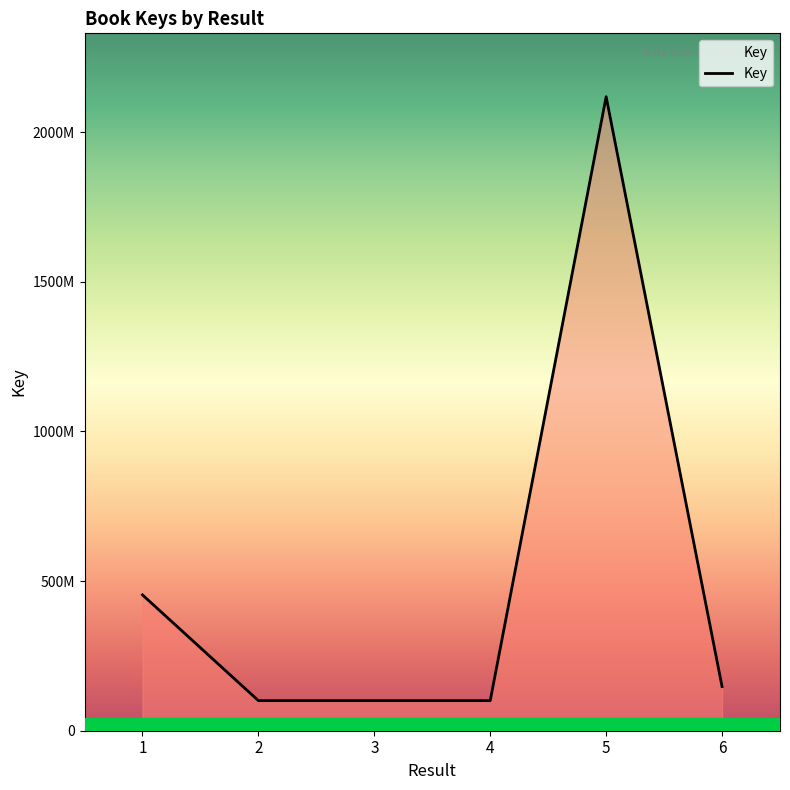

True or false: the data shows 100437400 at 3.

True